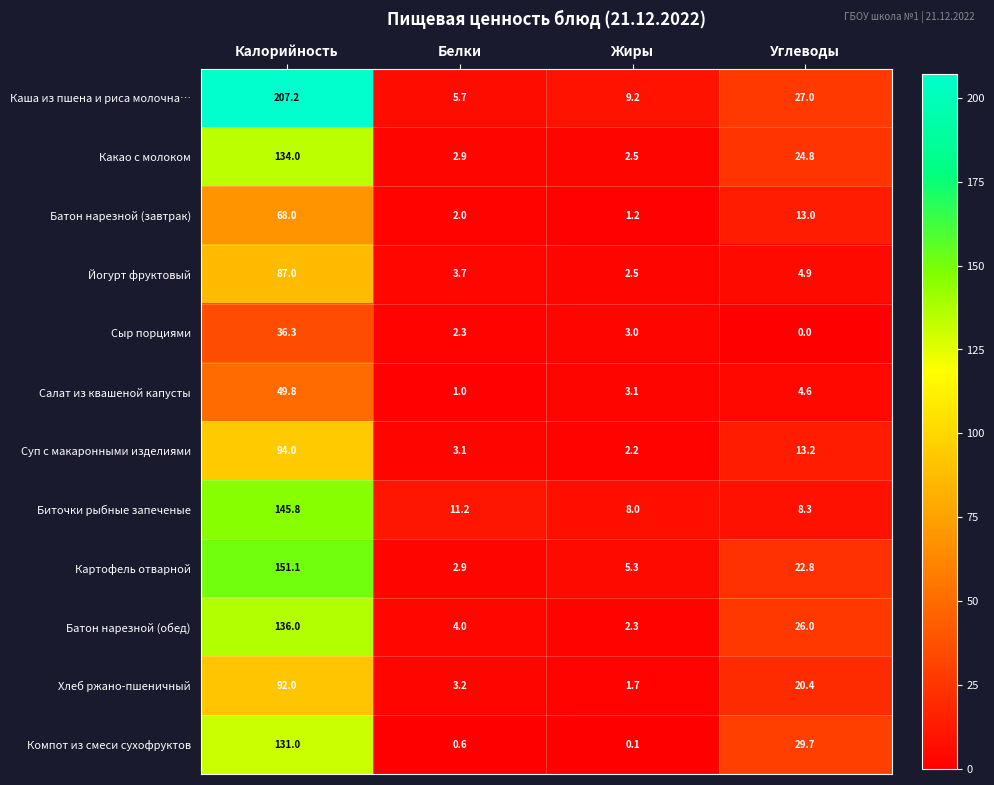

Rank the categories by Картофель отварной value from highest to lowest.

Калорийность, Углеводы, Жиры, Белки